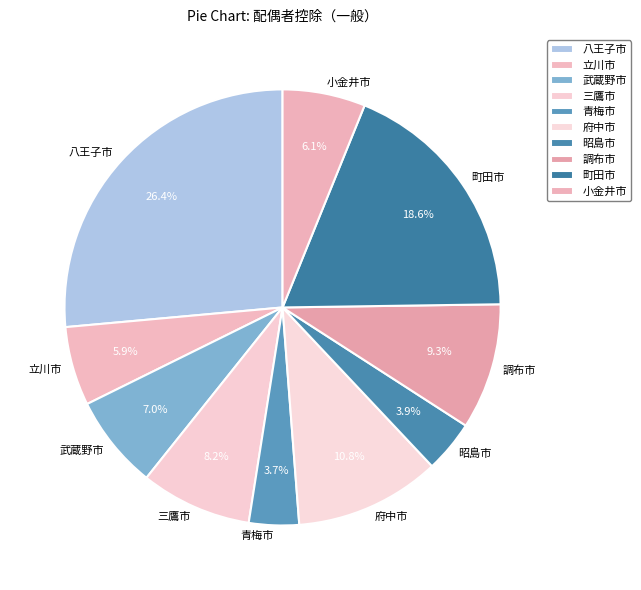

Combined, do 小金井市 and 昭島市 account for over 50%?

No